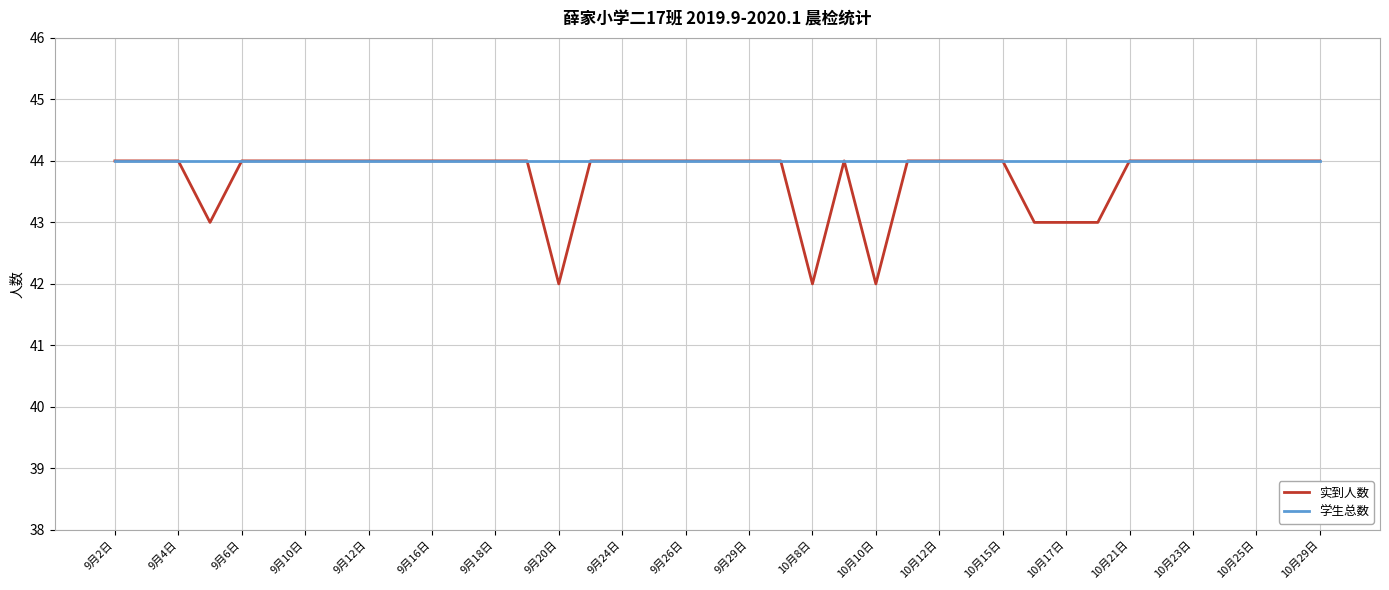

What is the maximum value shown in the chart?

44